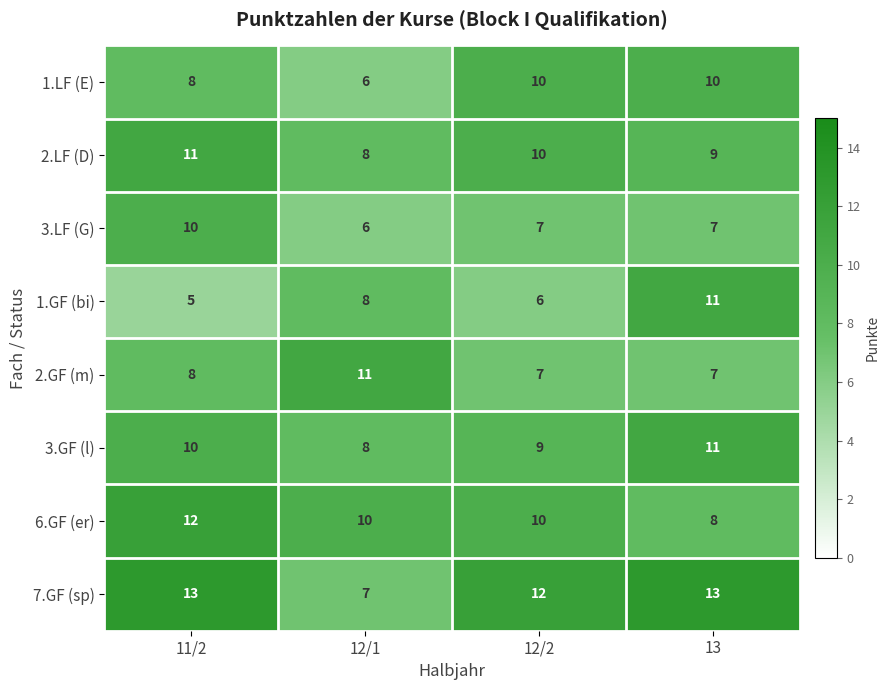

Between 12/2 and 13, which series saw the biggest shift?

1.GF (bi)